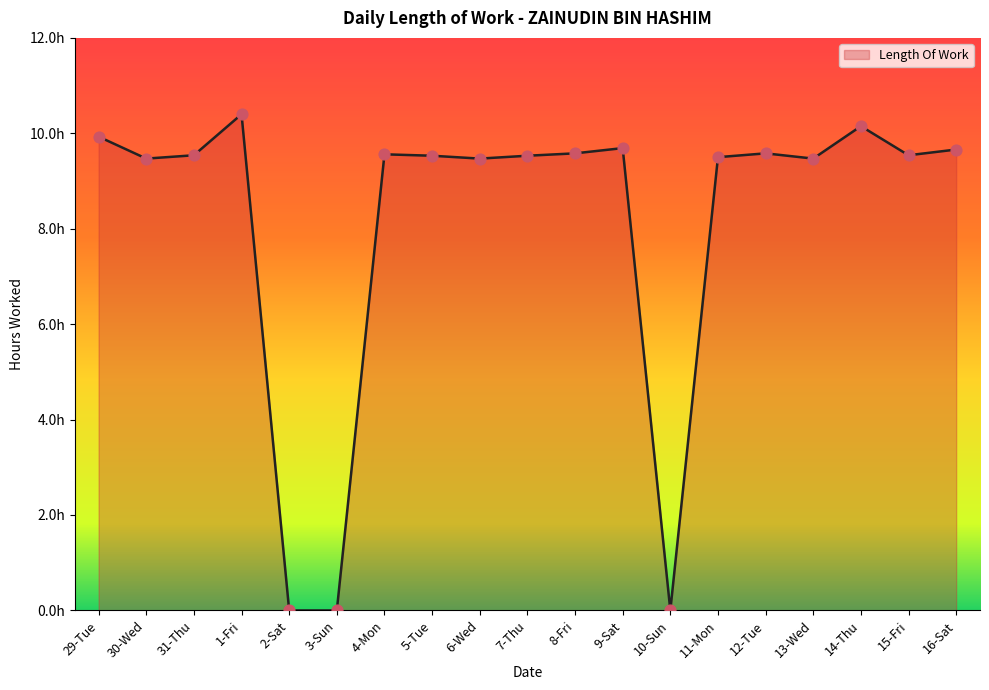

What is the change in value from 30-Wed to 2-Sat?

-9.5